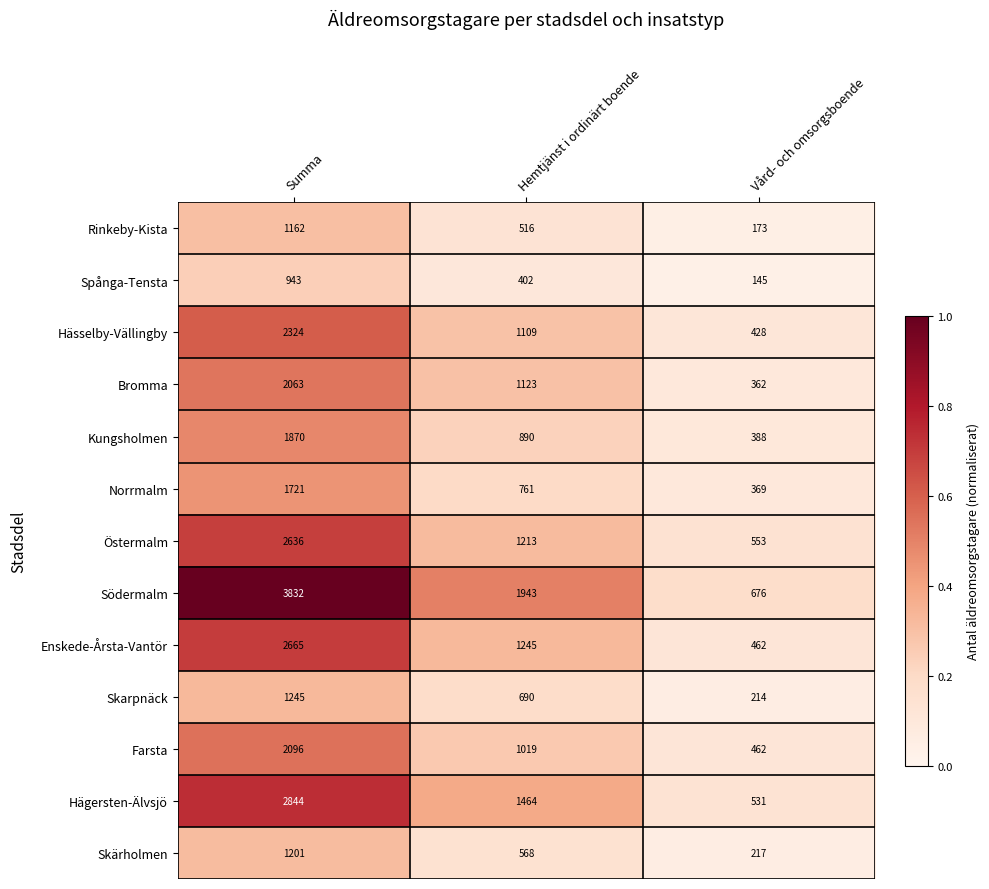

List the series in order of their peak value, lowest first.

Spånga-Tensta, Rinkeby-Kista, Skärholmen, Skarpnäck, Norrmalm, Kungsholmen, Bromma, Farsta, Hässelby-Vällingby, Östermalm, Enskede-Årsta-Vantör, Hägersten-Älvsjö, Södermalm